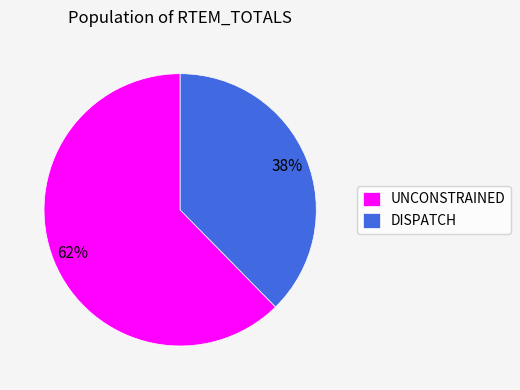

Which category accounts for the majority?

UNCONSTRAINED